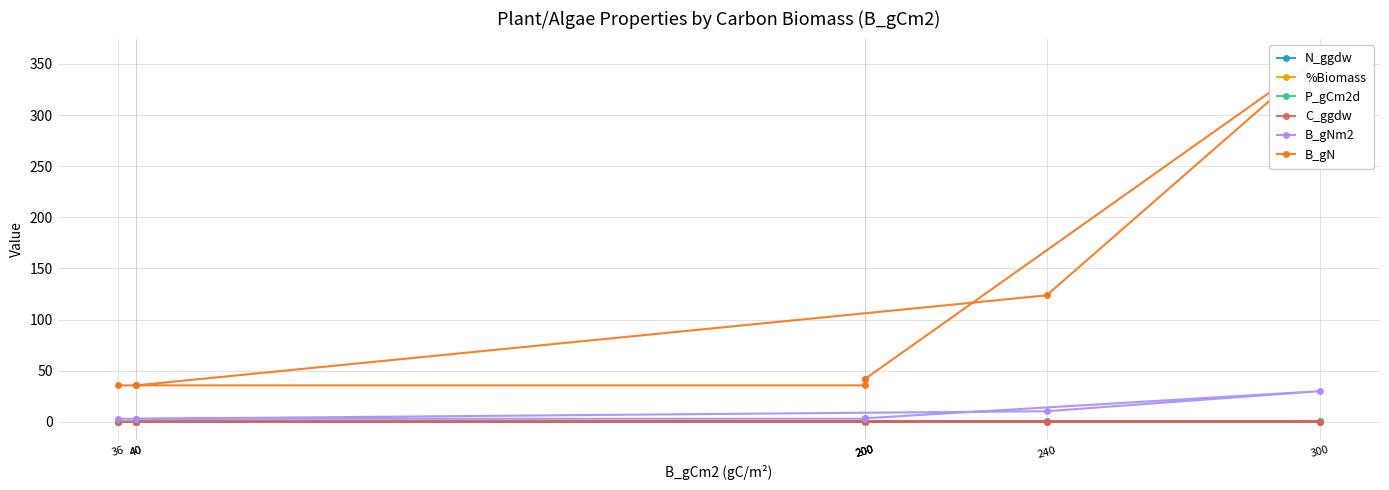

How many interior local peaks does the %Biomass series have?

1